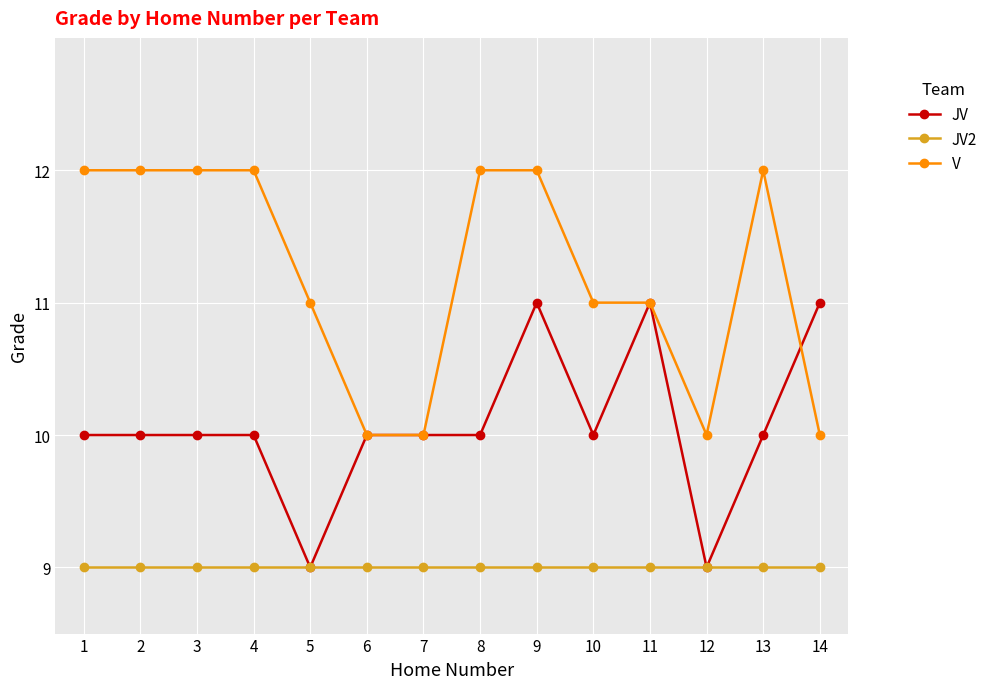

What is the value of the JV point at the 8th from the left?

10